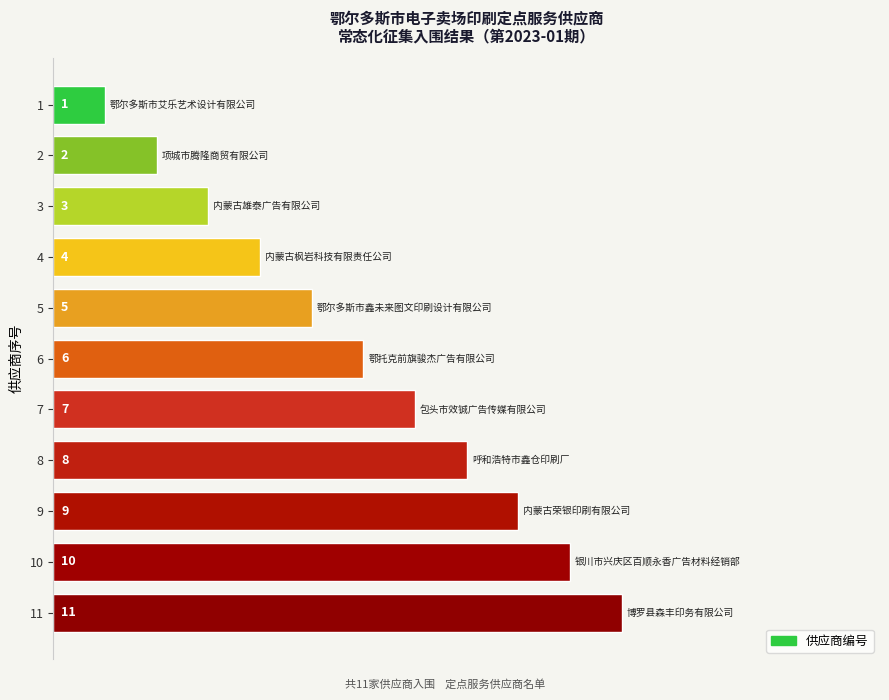

The chart shows a value of 5 at 5. True or false?

True